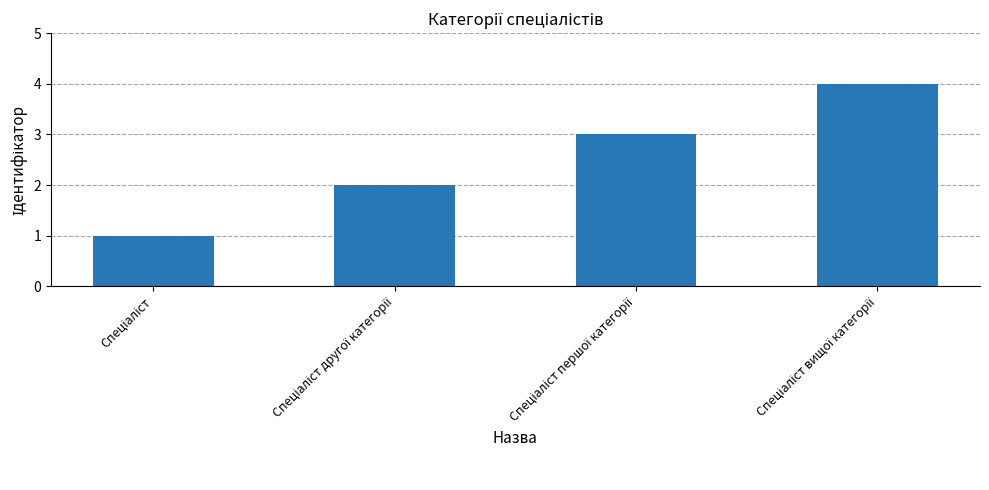

Reading left to right, transcribe all the data shown in this chart.

1	2	3	4